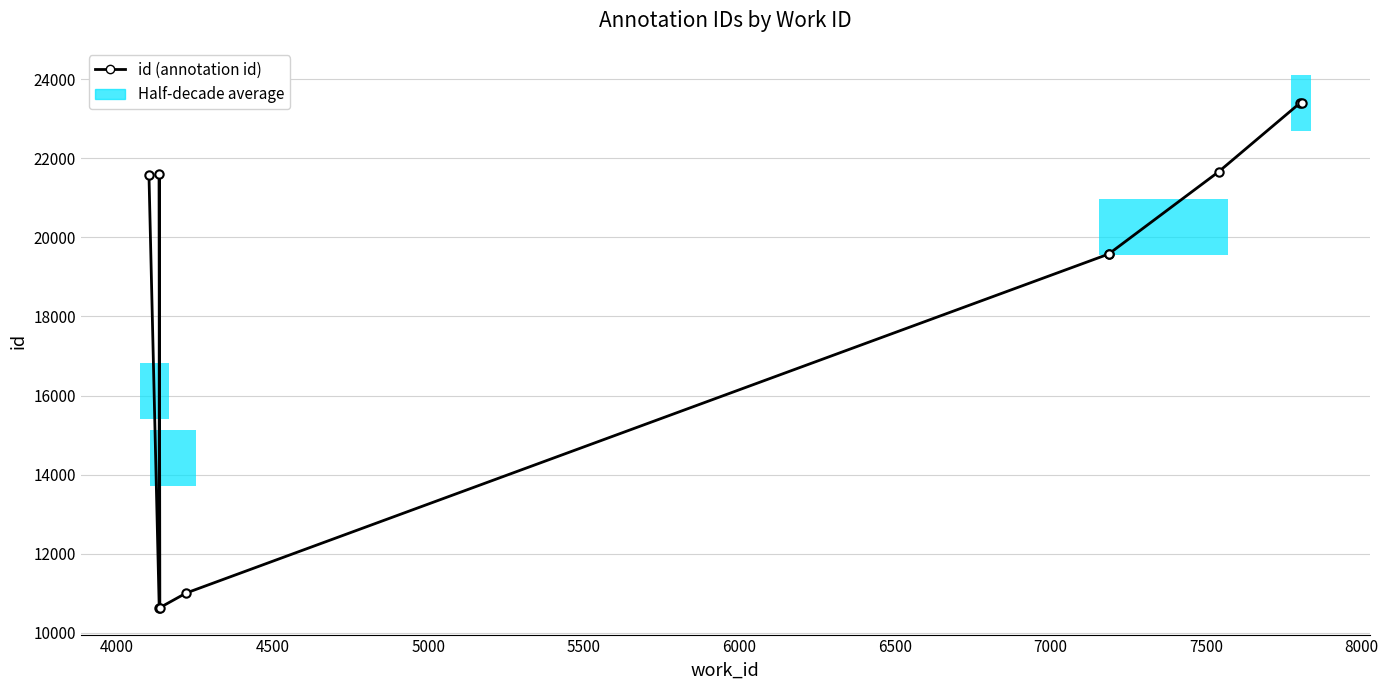

The value at 5000 is 4113. True or false?

False